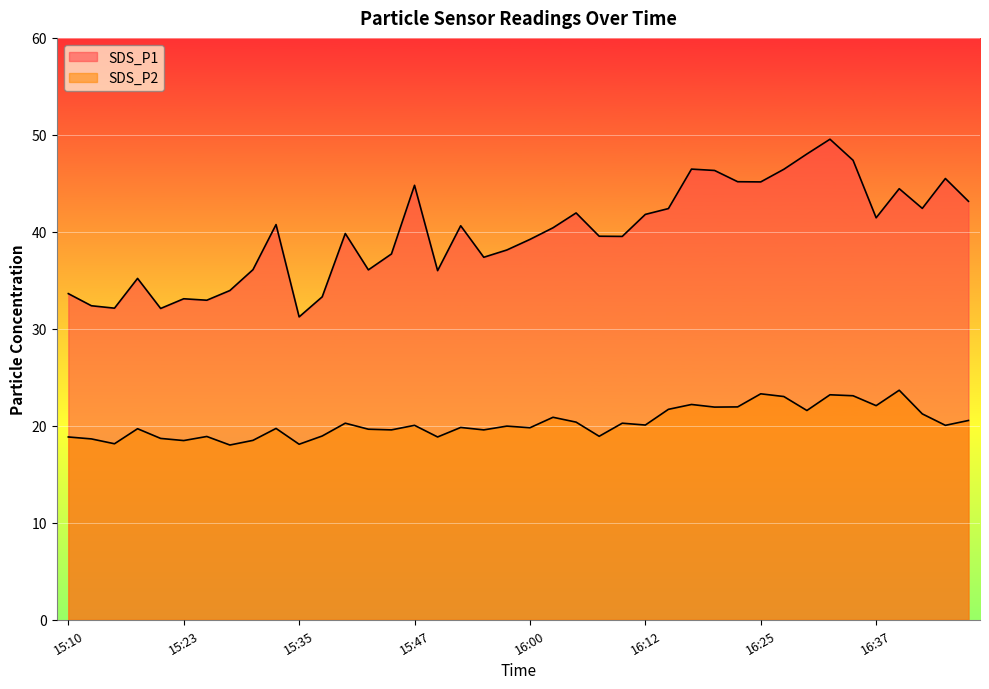

What is the label of the 18th point from the right?

16:05